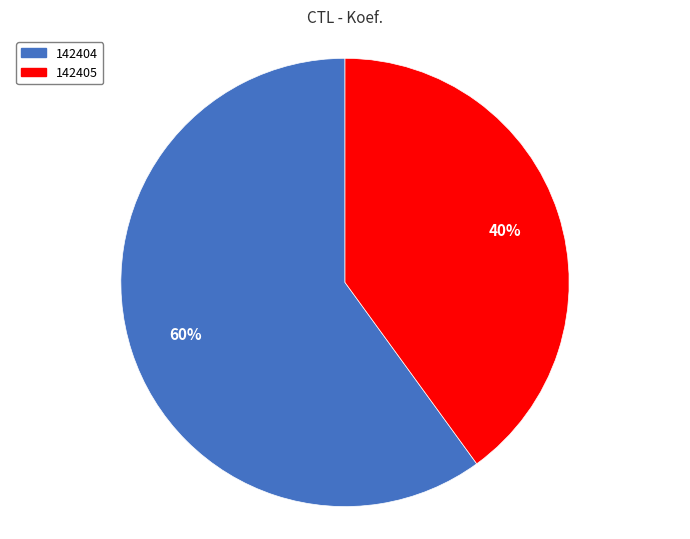

Which has a higher value, 142404 or 142405?

142404